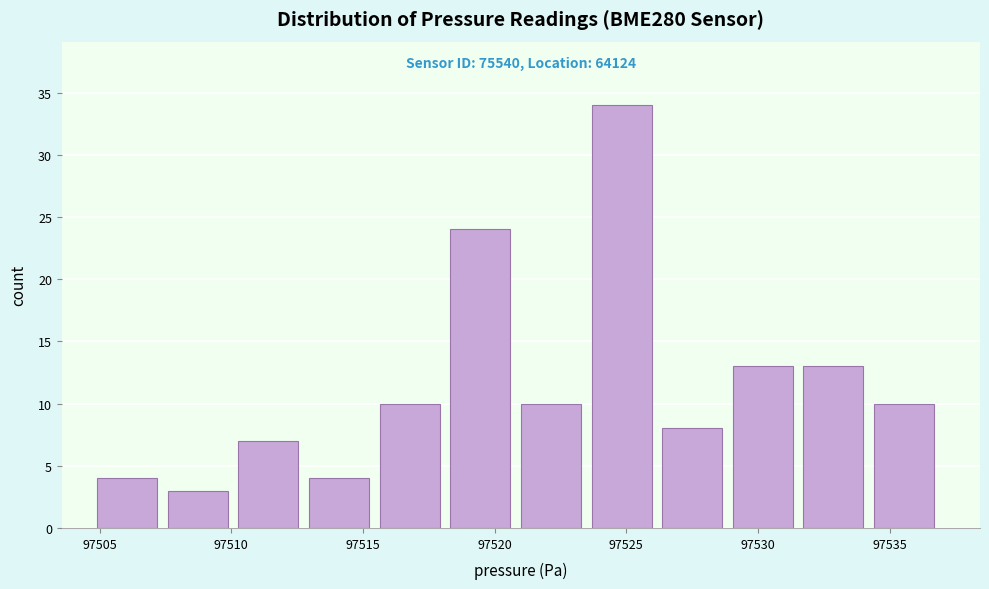

Which range on the x-axis has the tallest bar?

97523.5 to 97526.5